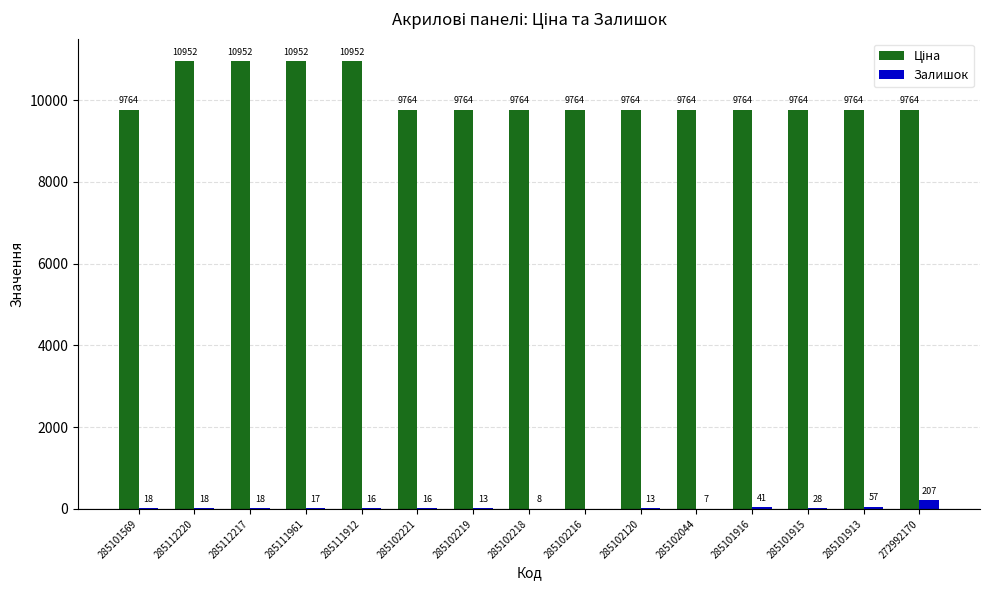

The value of Залишок at 285102120 is 13.0. True or false?

True